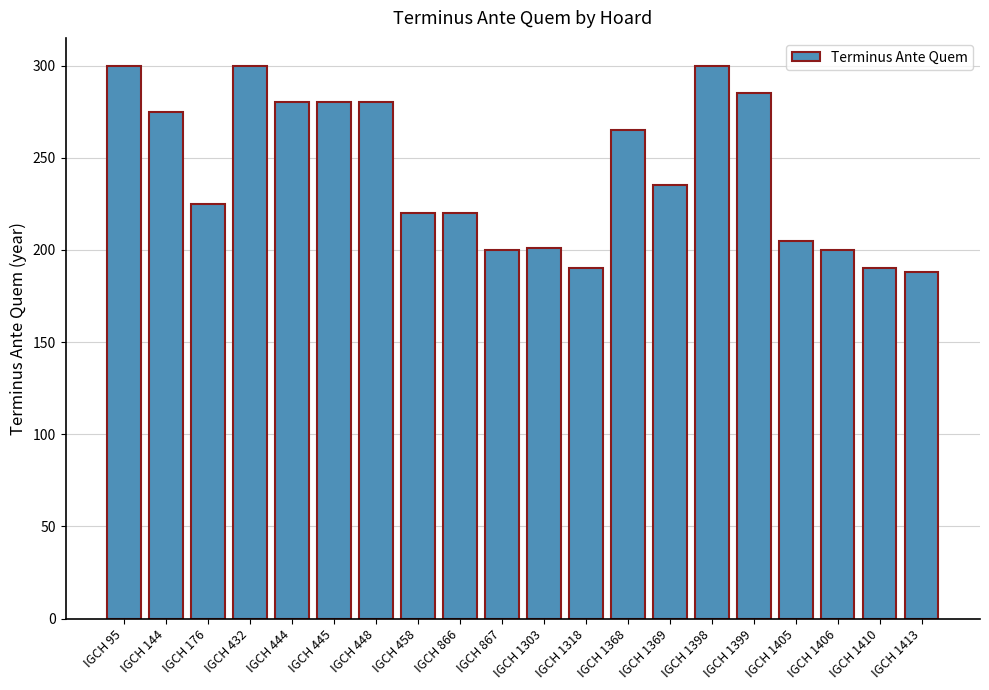

The chart shows a value of 77 at IGCH 1405. True or false?

False